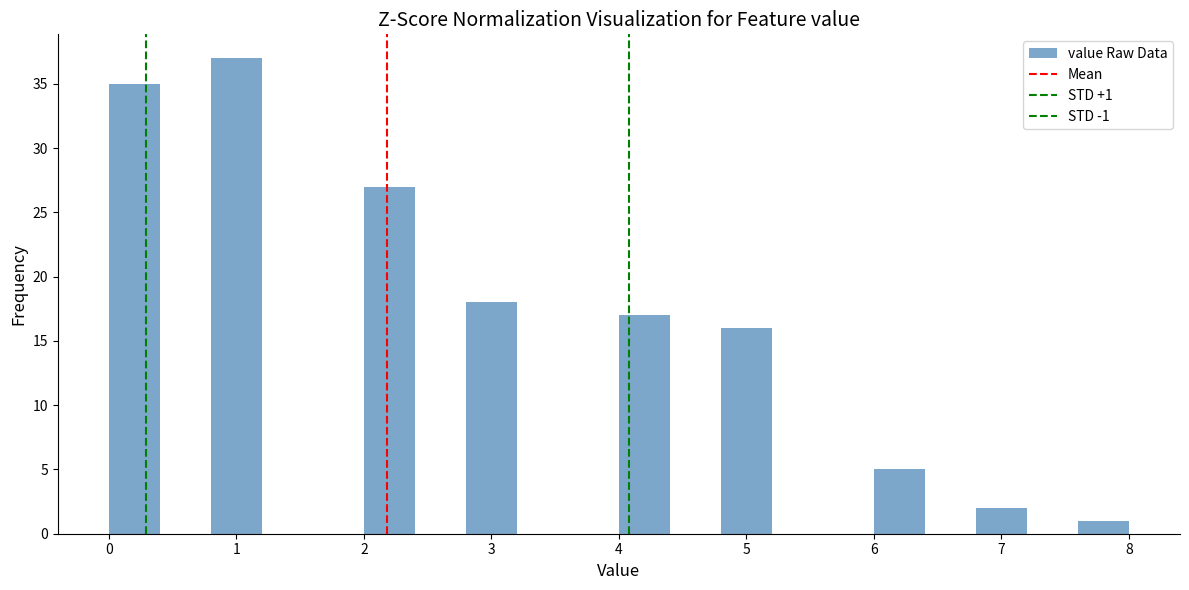

Which range on the x-axis has the tallest bar?

0.8 to 1.2